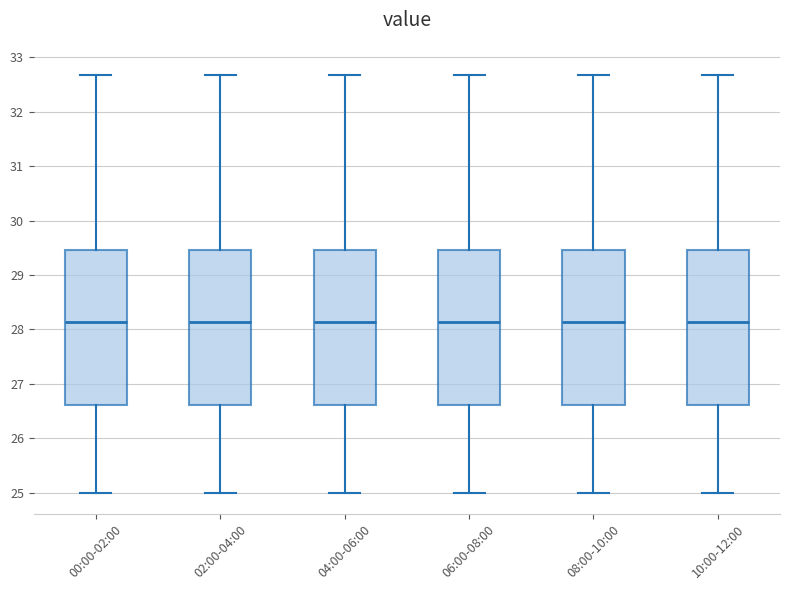

Where does the median line of the box for 04:00-06:00 sit on the y-axis? The values are not printed on the chart, so give them approximately, as read against the axis.

28.1